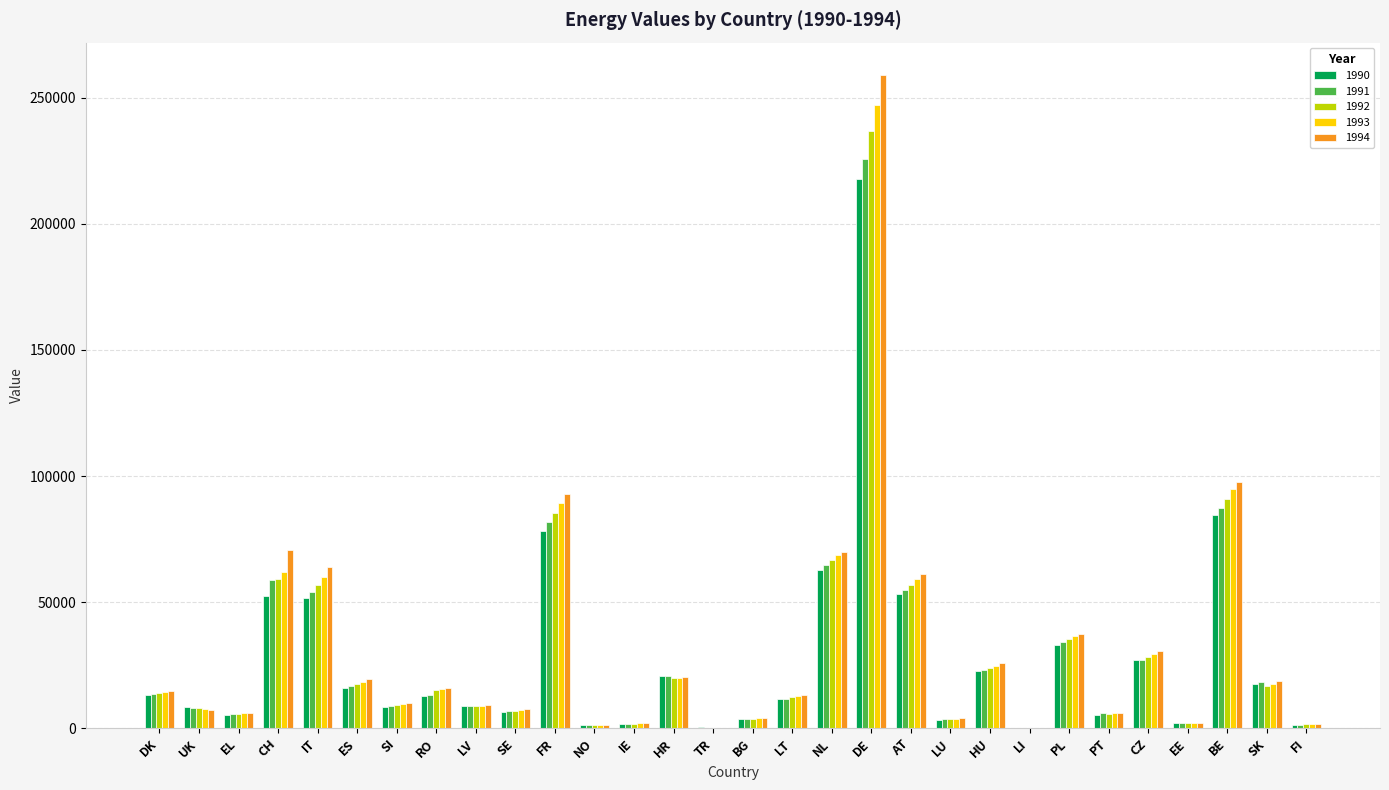

At which category is the sum across all series the highest?

DE